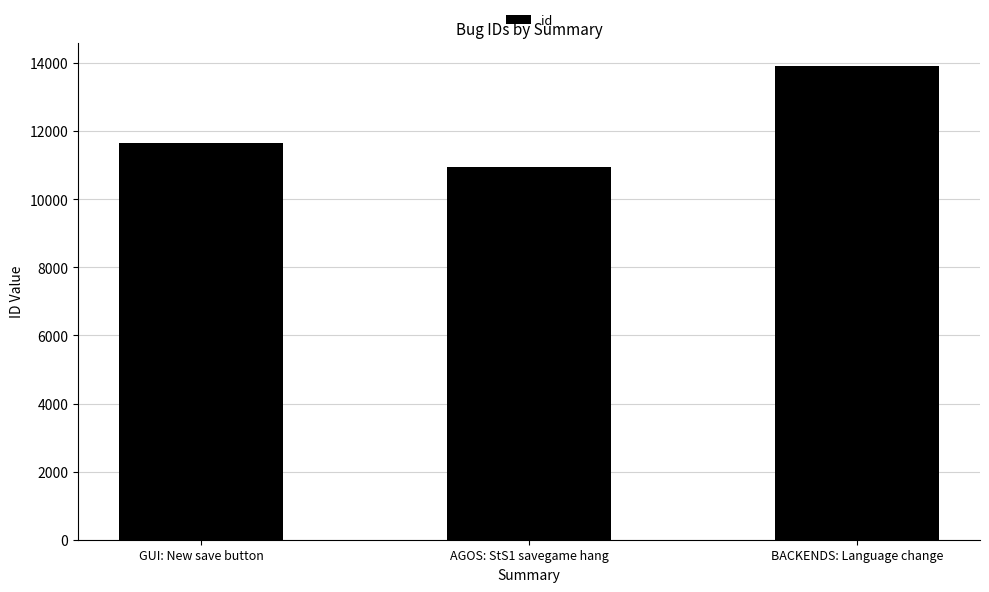

What is the value of the 1st bar from the left?

11645